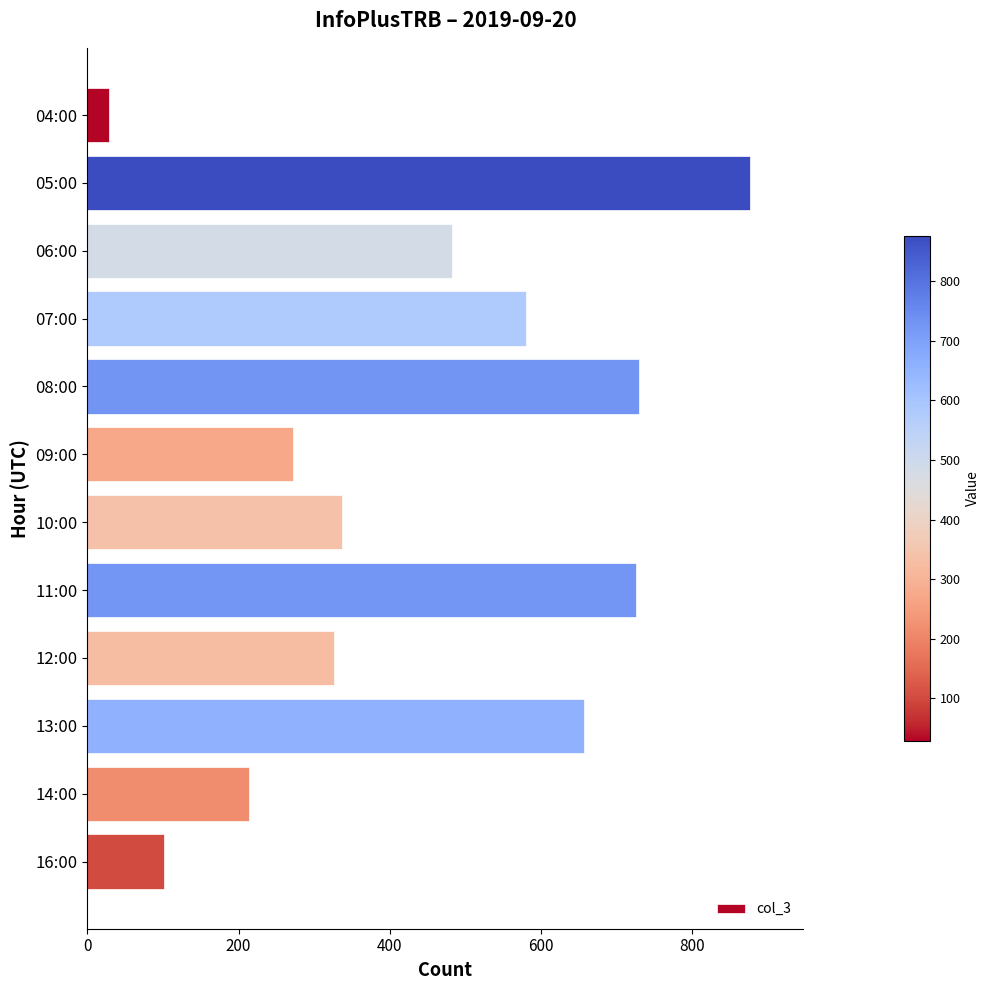

Count the number of categories in the chart.

12